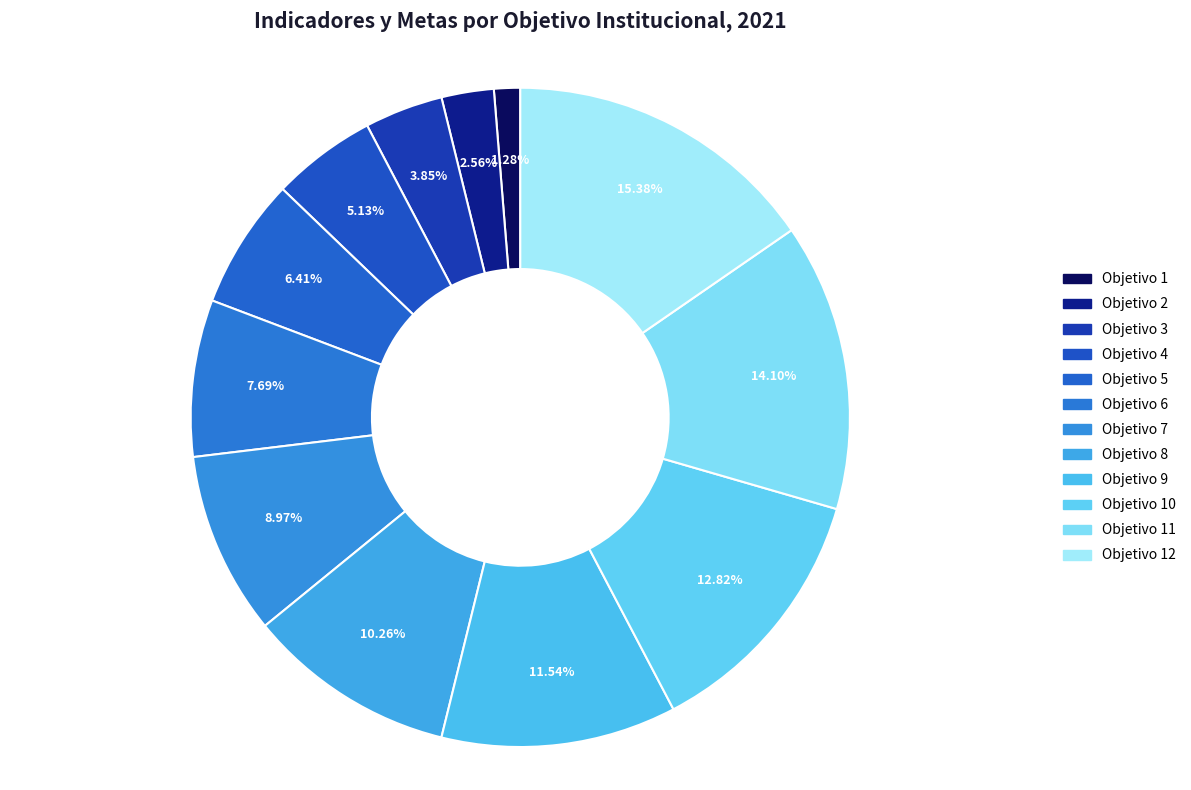

What is the change in value from Objetivo 5 to Objetivo 12?

+7